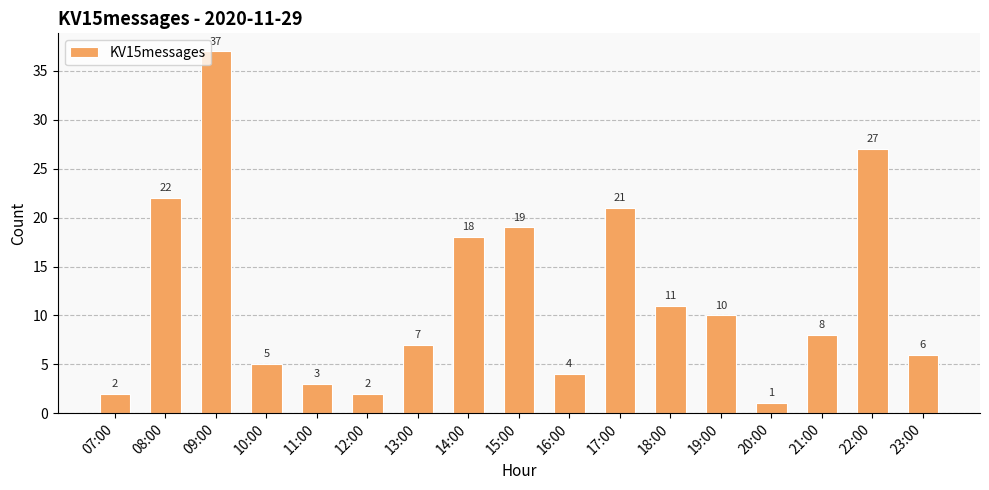

What is the value of the 11th bar from the left?

21